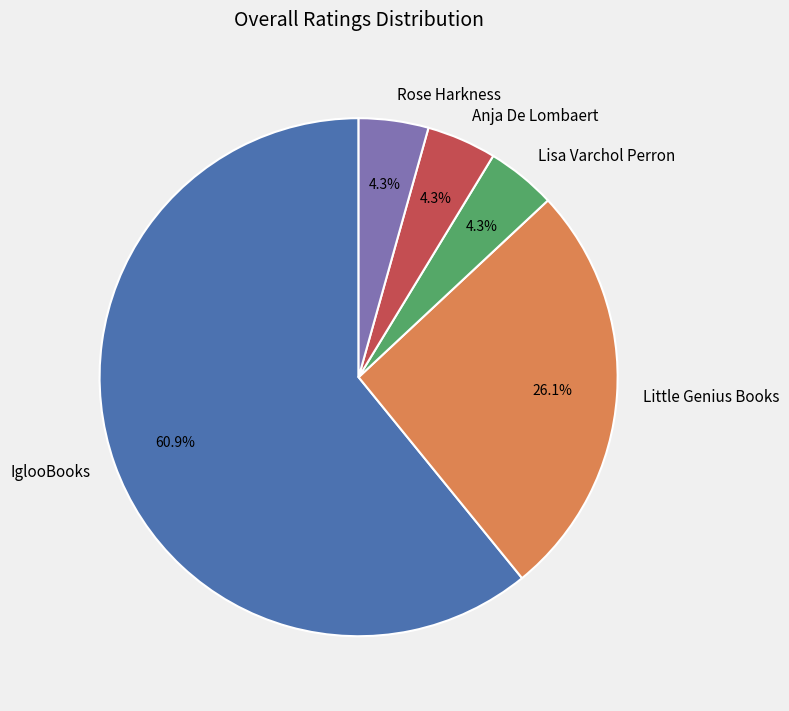

To the nearest percent, what portion does Lisa Varchol Perron represent?

4%